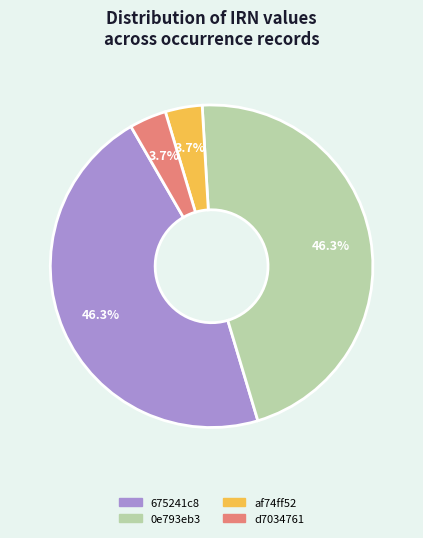

What is the total percentage of 675241c8 and 0e793eb3?

92.6%